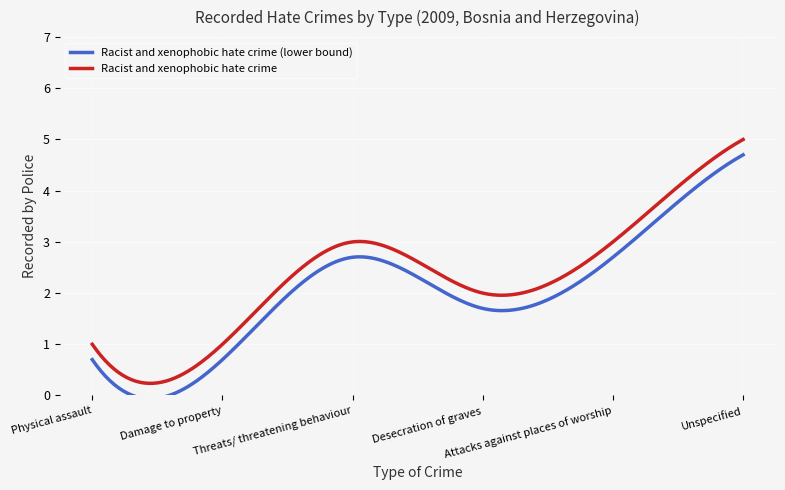

What is the difference between the maximum and minimum values in the Racist and xenophobic hate crime series?

4.8